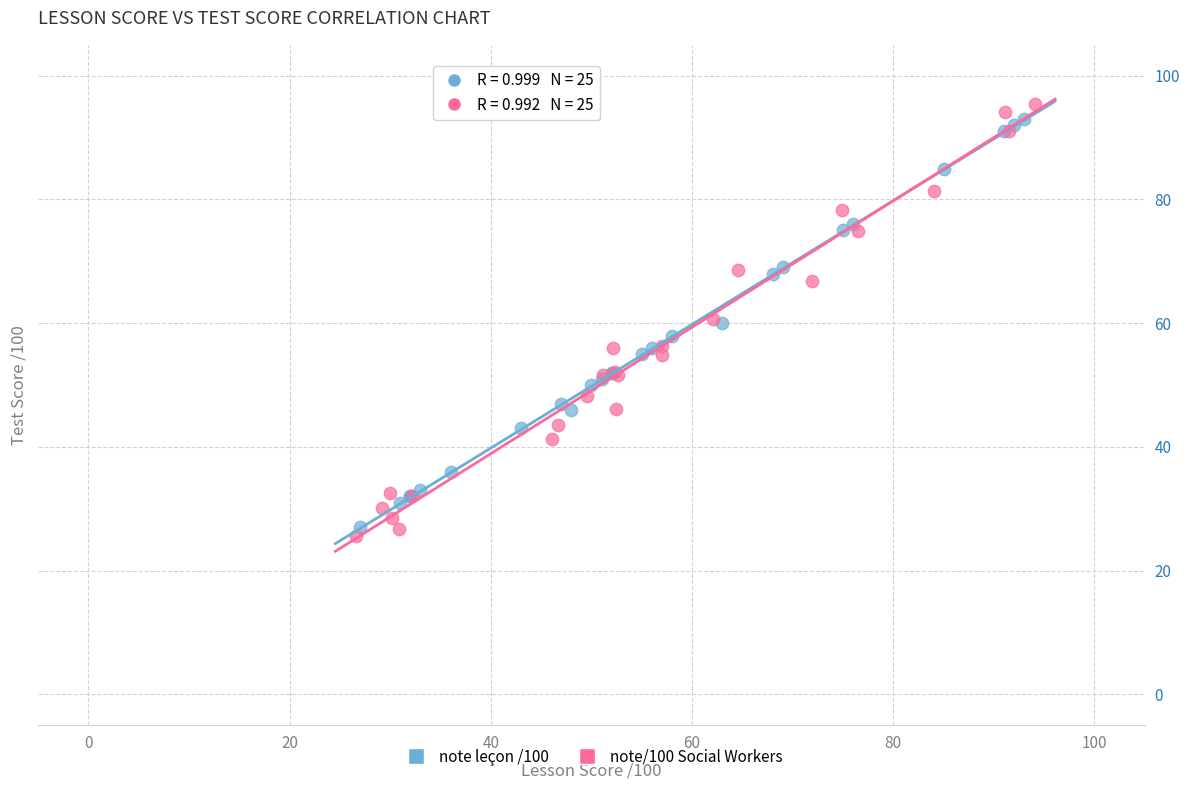

What are all the series names shown in the legend?

note leçon /100, note/100 Social Workers